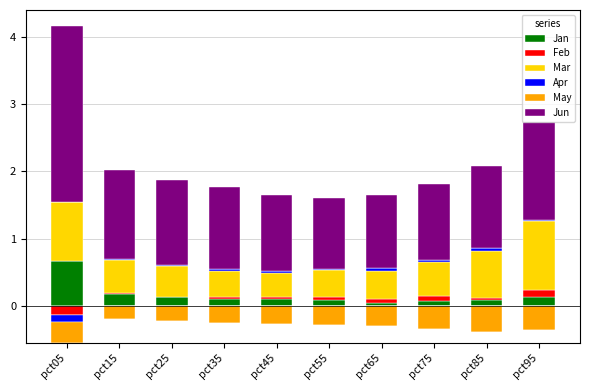

What is the sum of all Mar values?

5.6